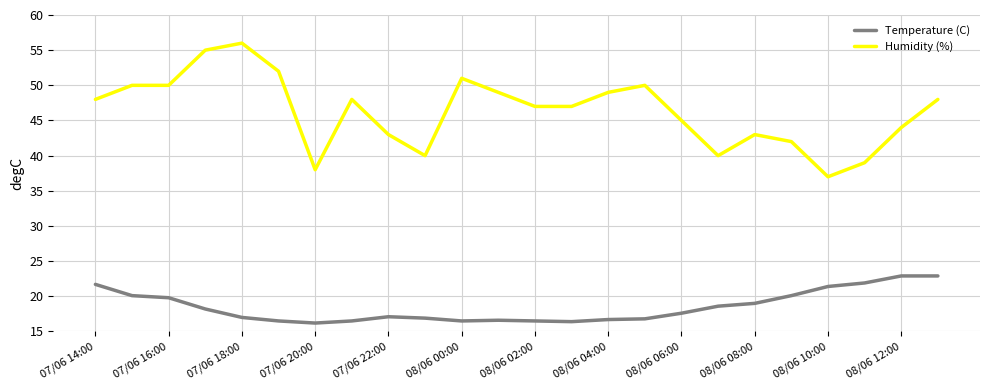

Rank the series by their average value, from highest to lowest.

Humidity (%), Temperature (C)